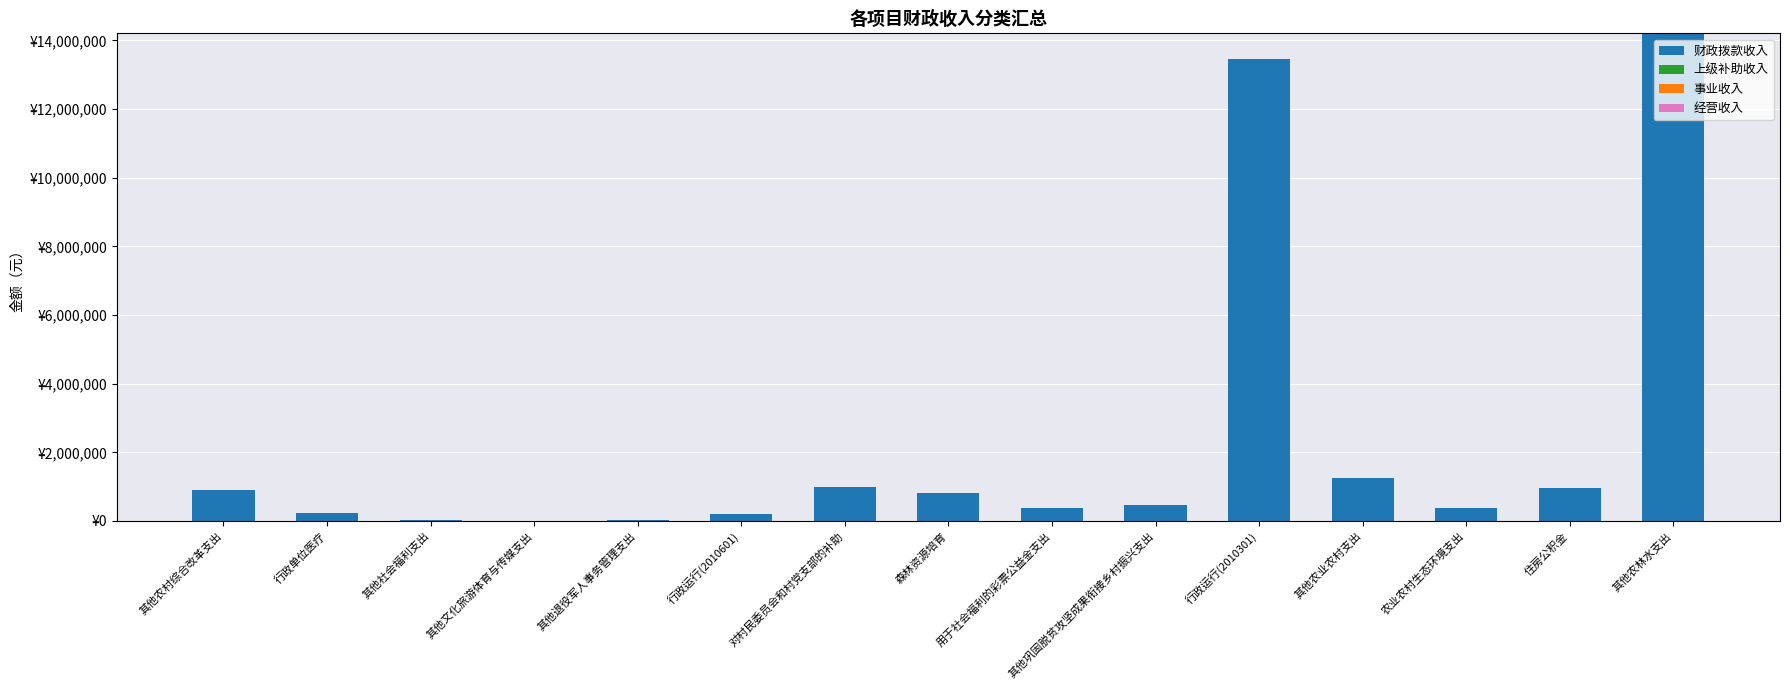

What is the label of the 6th bar from the right?

其他巩固脱贫攻坚成果衔接乡村振兴支出